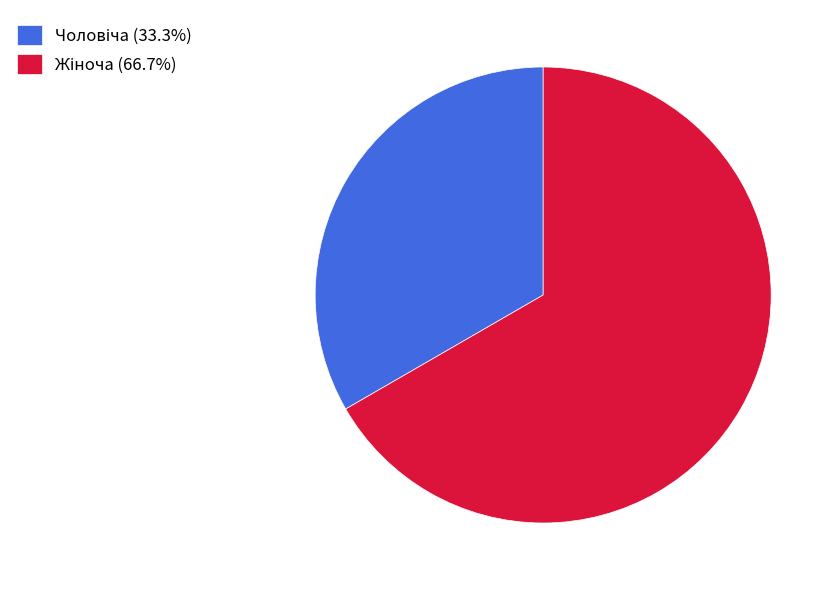

Does any single category account for the majority?

Yes